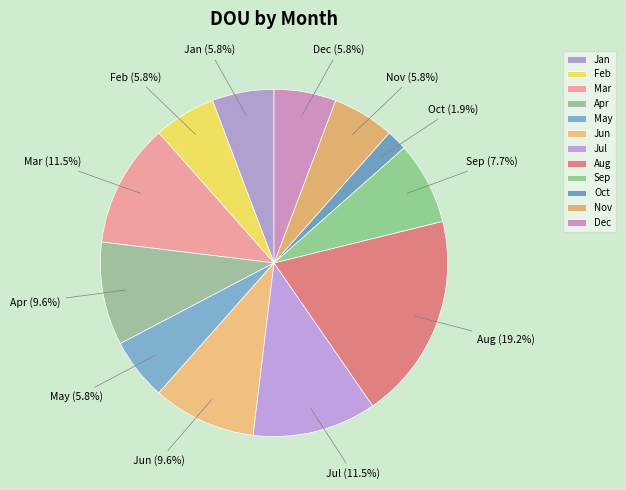

True or false: May accounts for 18% of the total.

False